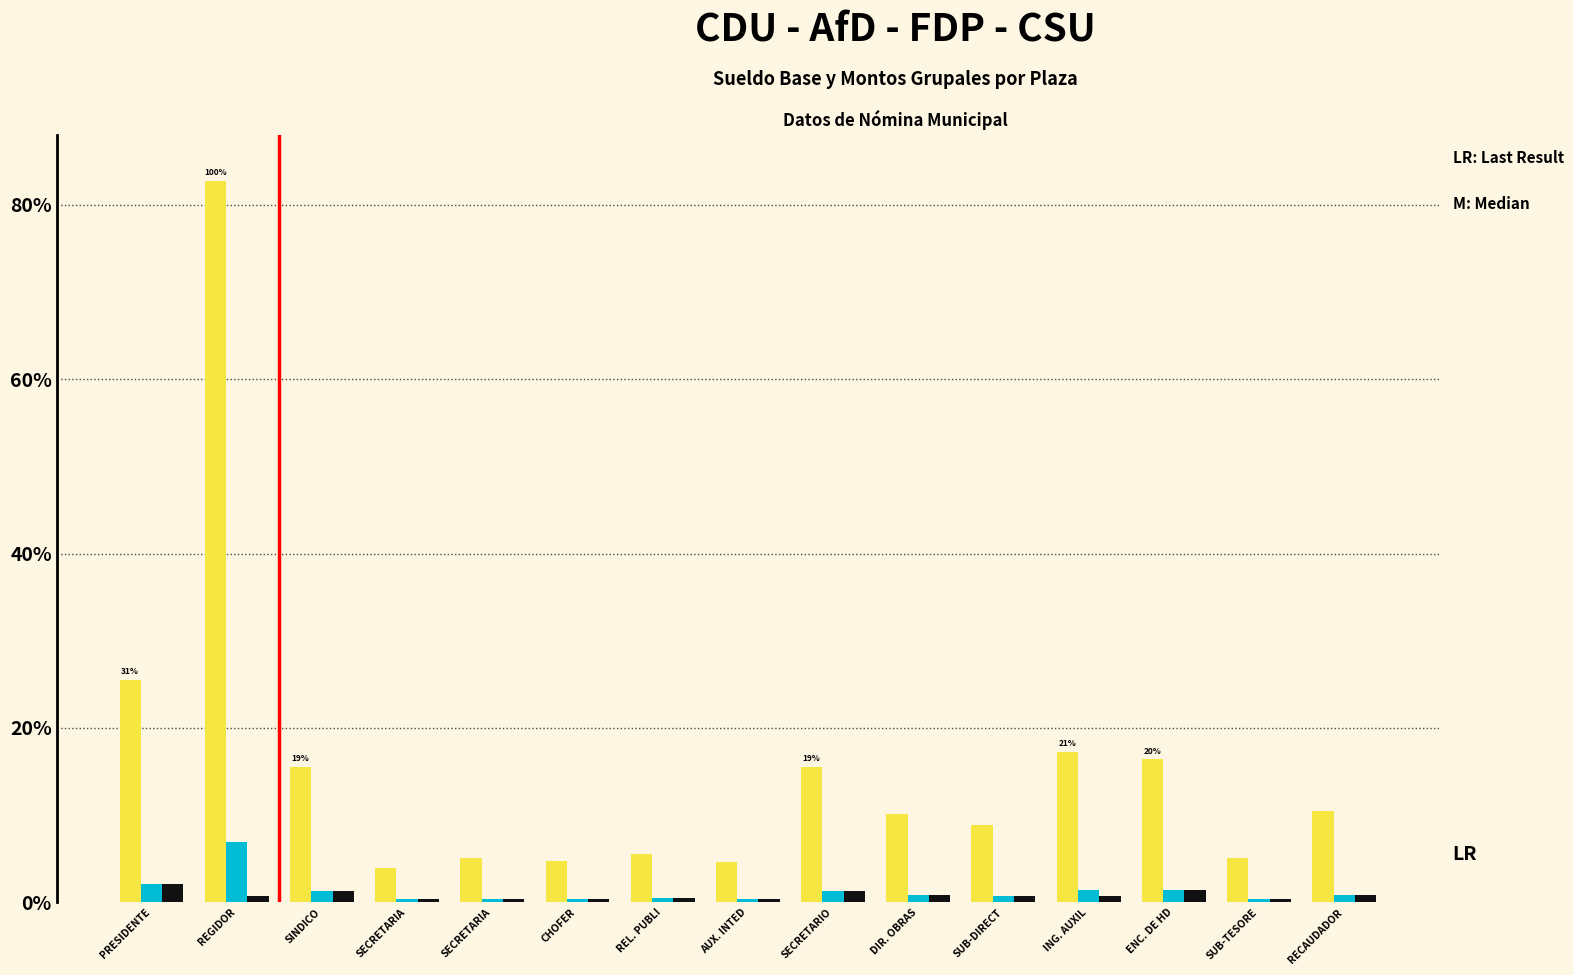

Reading left to right, what are all the values shown in this chart?

GRUPAL ANUAL: 638136	2068632	388296	97752	126576	118152	138552	115776	388296	254616	222576	431472	410400	126576	260736
GRUPAL MENSUAL: 53178	172386	32358	8146	10548	9846	11546	9648	32358	21218	18548	35956	34200	10548	21728
SUELDO BASE (Individual Mensual): 53178	19154	32358	8146	10548	9846	11546	9648	32358	21218	18548	17978	34200	10548	21728